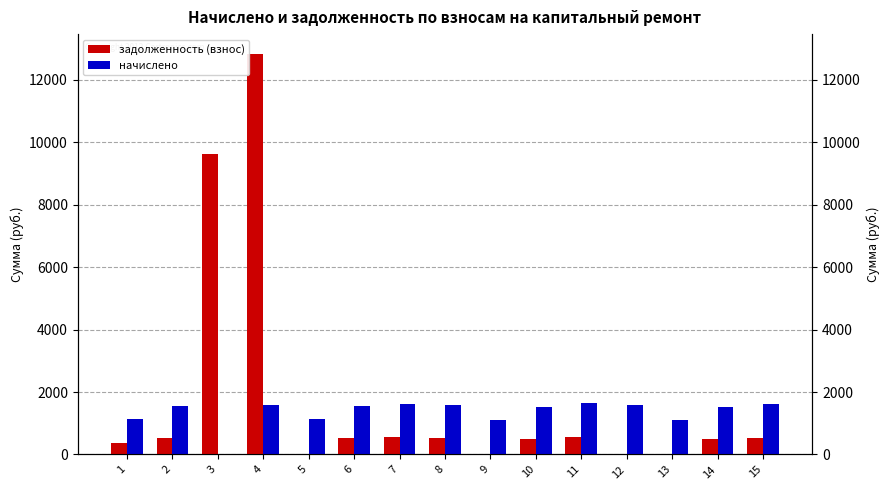

Which label corresponds to the smallest value in the chart?

5